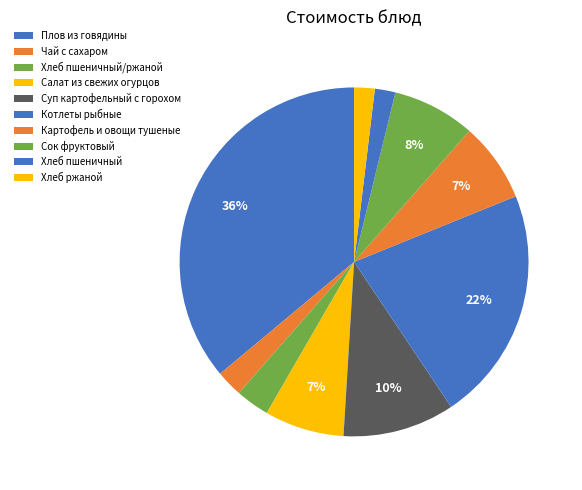

Count the number of slices in the pie.

10